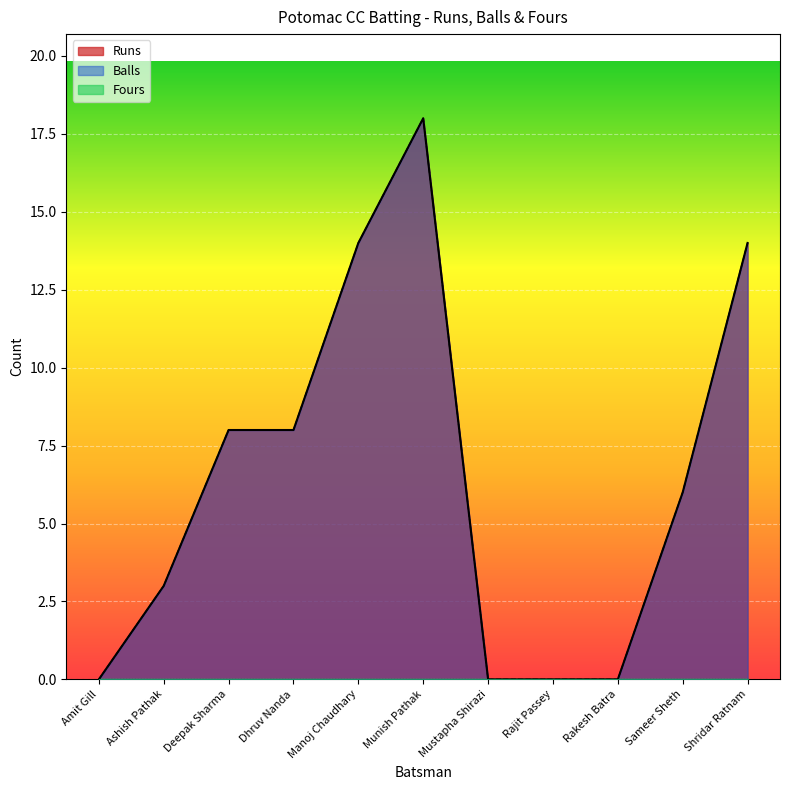

The value of Runs at Rakesh Batra is -13. True or false?

False